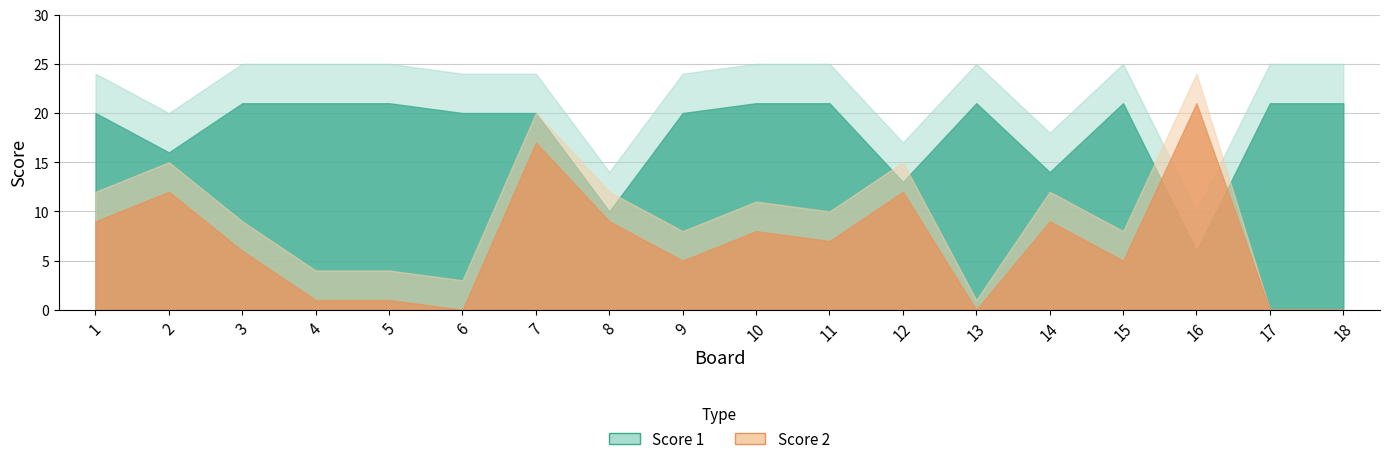

Is it true that Score 2 equals 12 at 1?

True